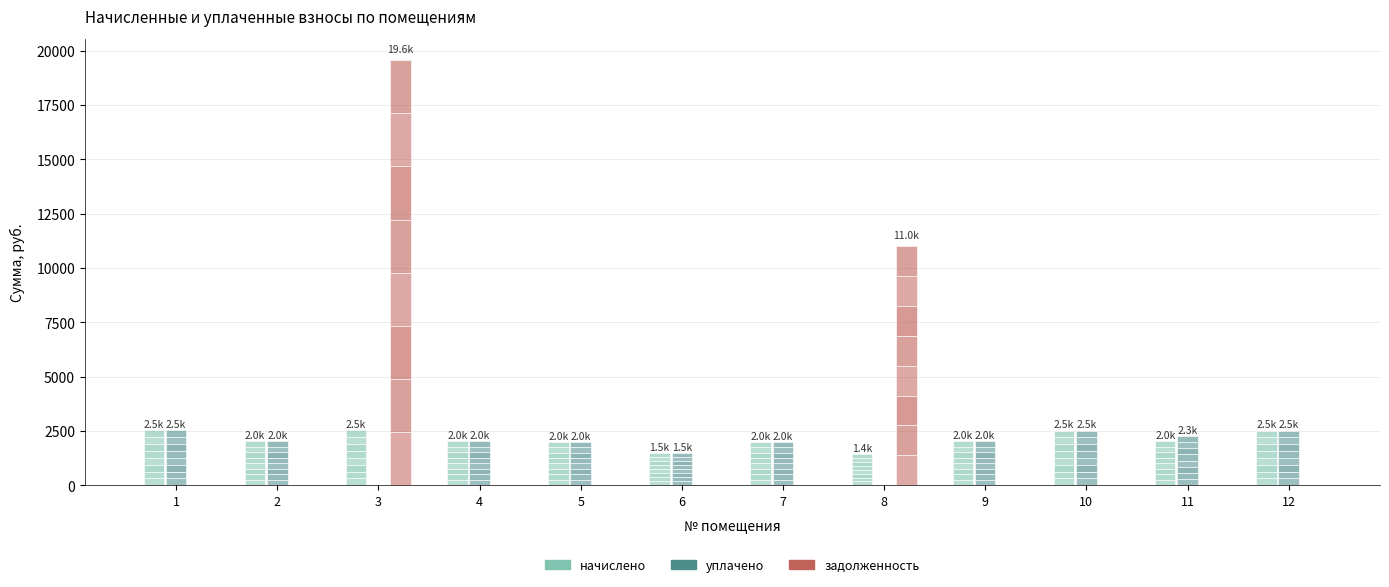

How many values in уплачено are above zero?

10